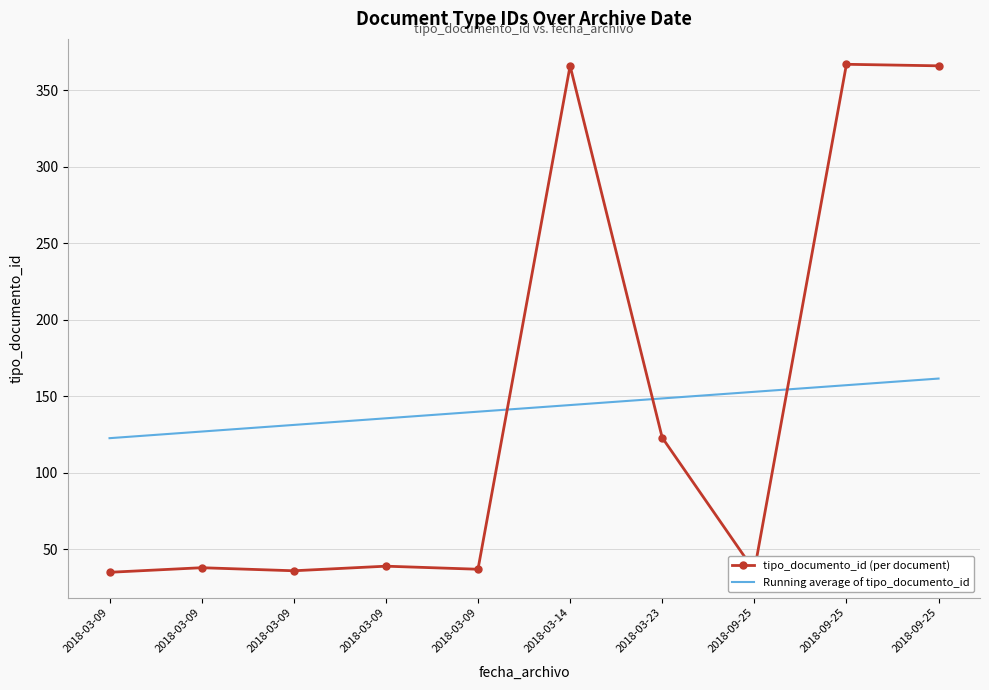

What is the label of the 9th point from the right?

2018-03-09